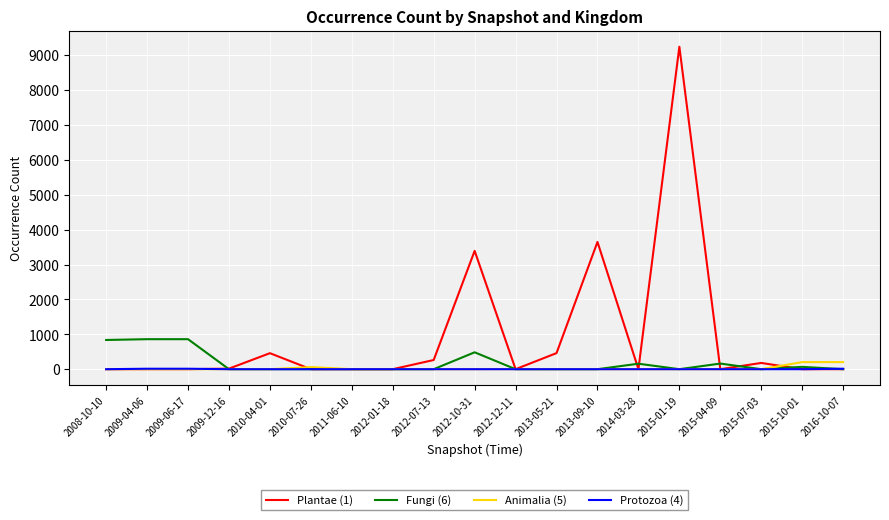

The value of Fungi (6) at 2011-06-10 is 0. True or false?

True